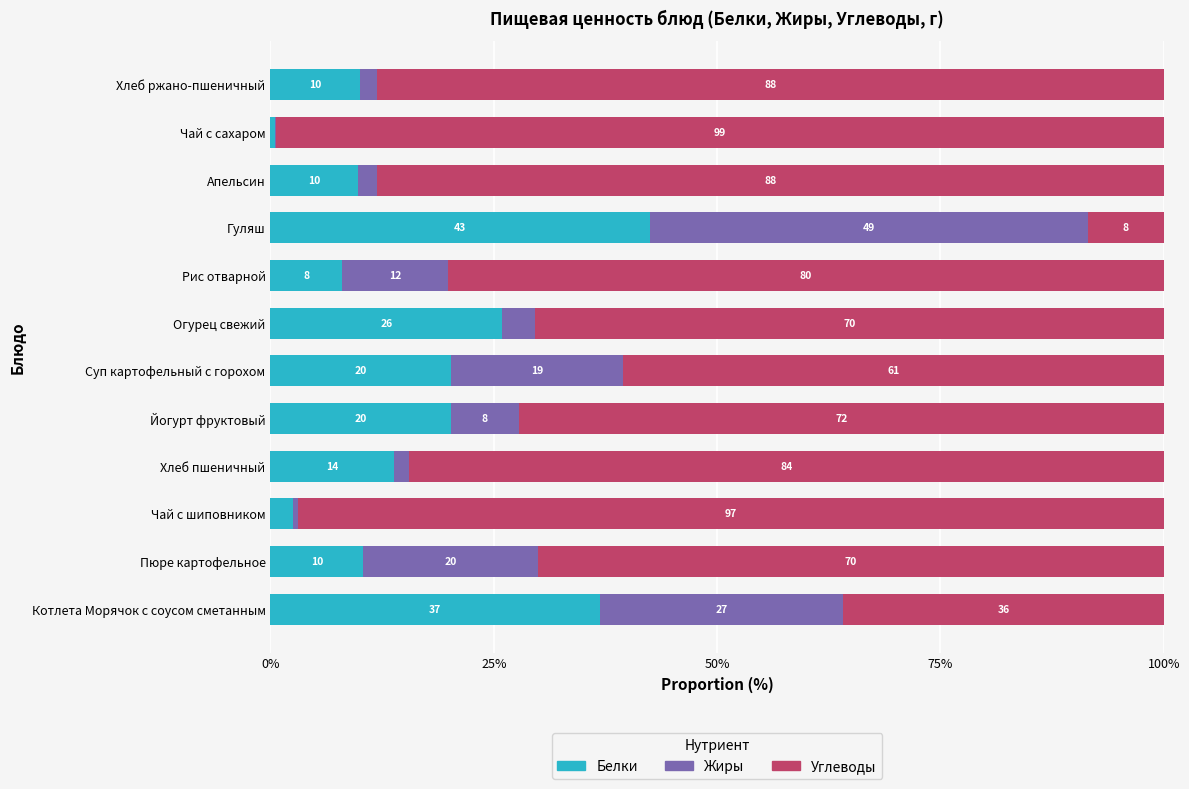

What is the total value across all series at Котлета Морячок с соусом сметанным?

100.0